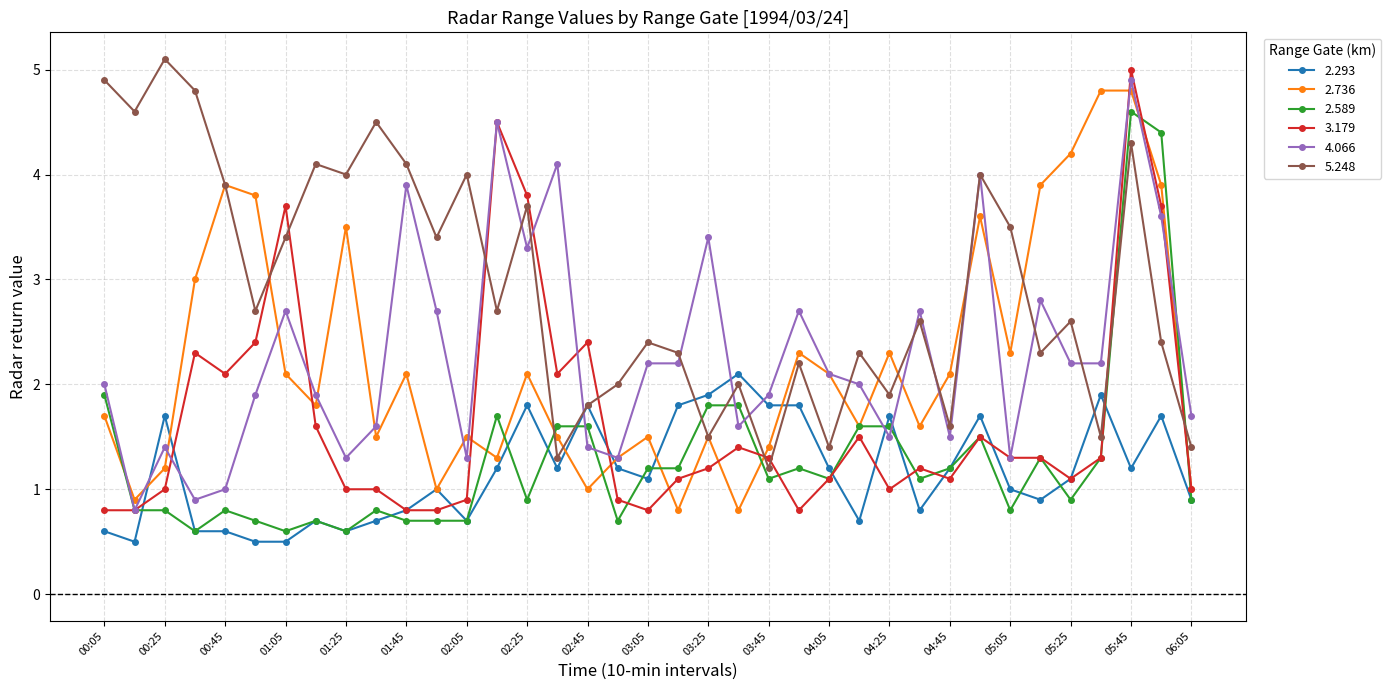

What is the minimum value shown in the chart?

0.5